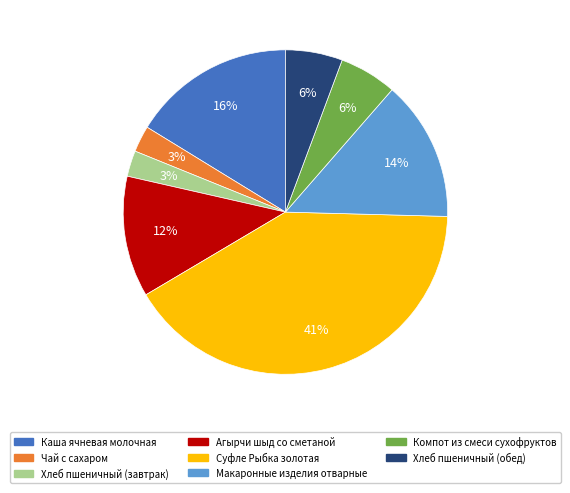

Do Агырчи шыд со сметаной and Хлеб пшеничный (завтрак) together represent more than half of the pie?

No